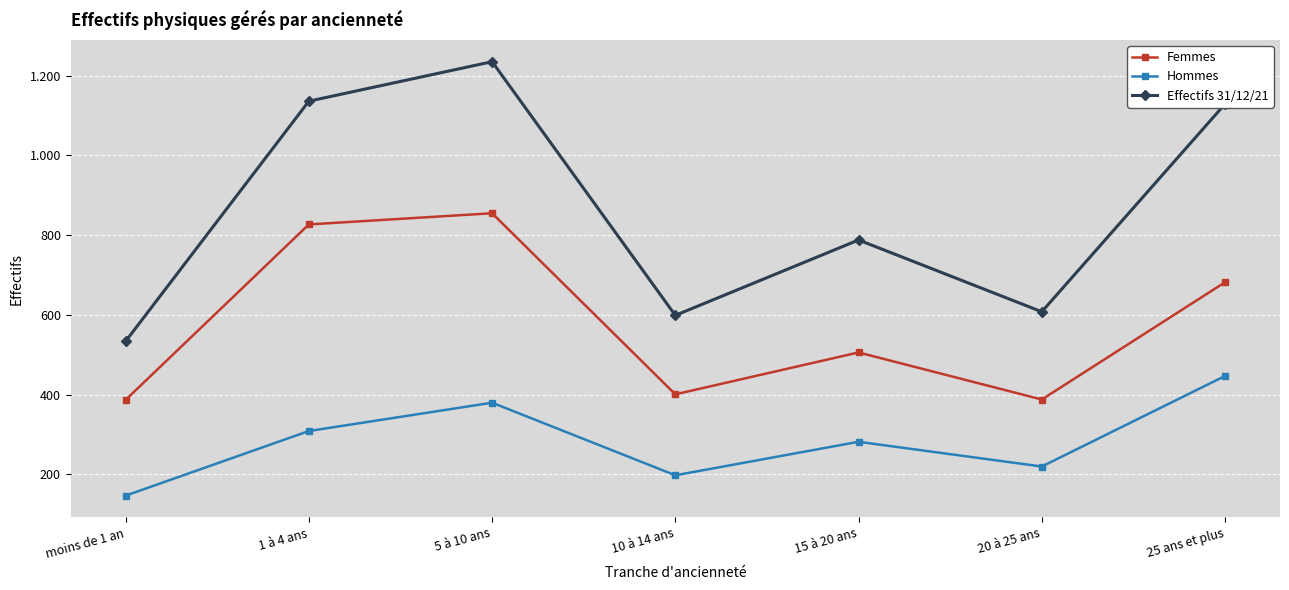

At which label does Femmes reach its peak?

5 à 10 ans